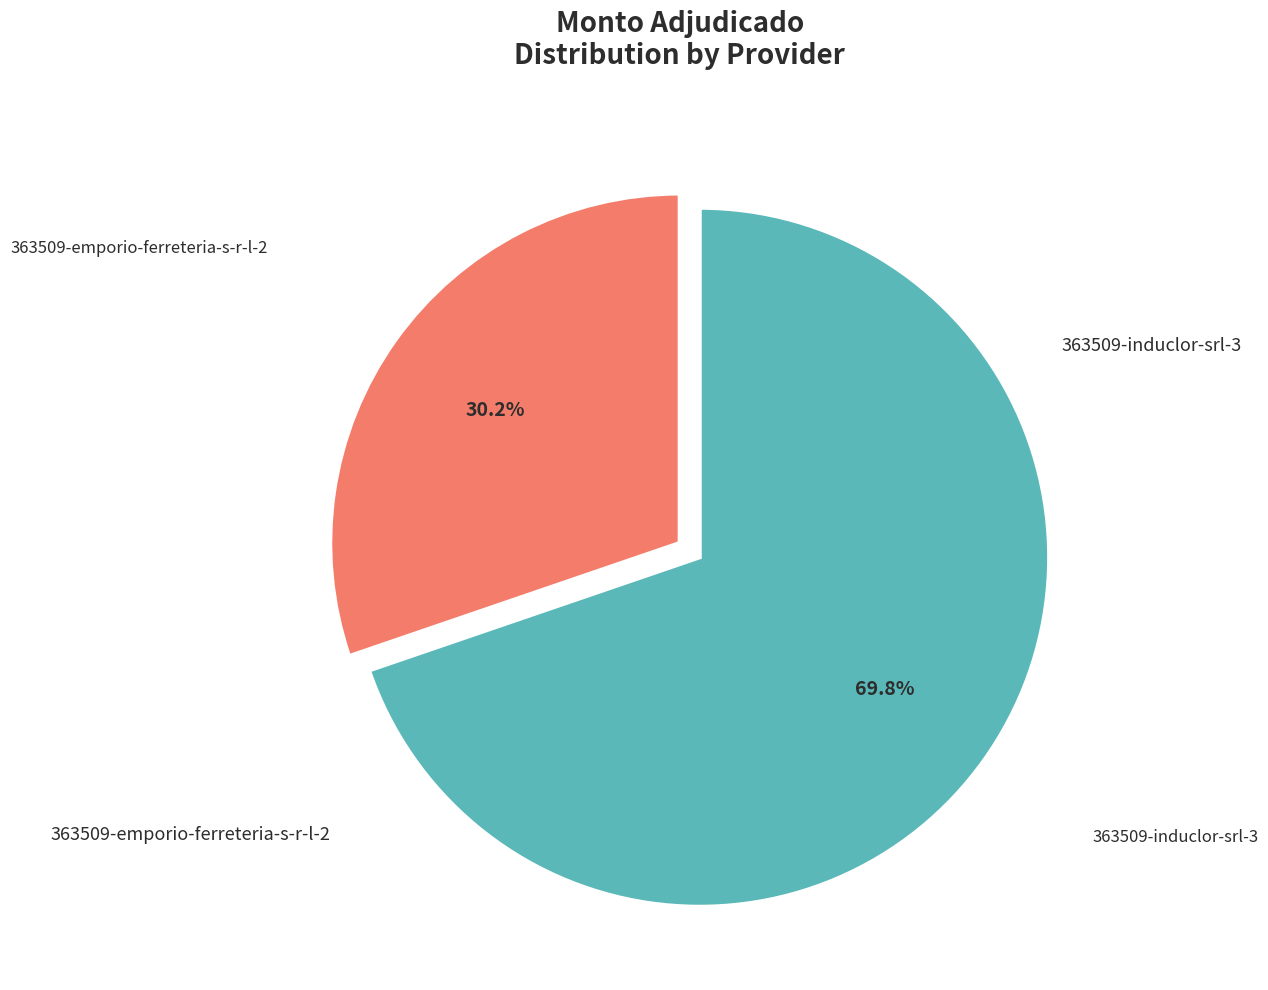

Is there any slice that represents more than half of the pie?

Yes